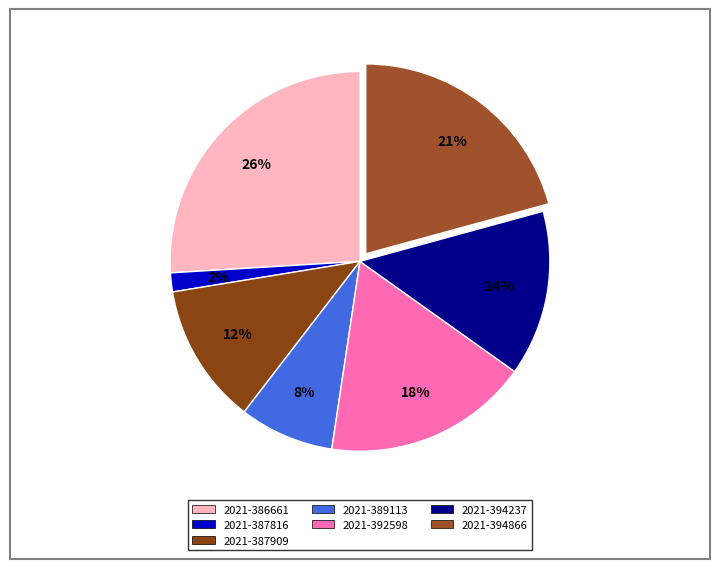

How many segments does this pie chart have?

7